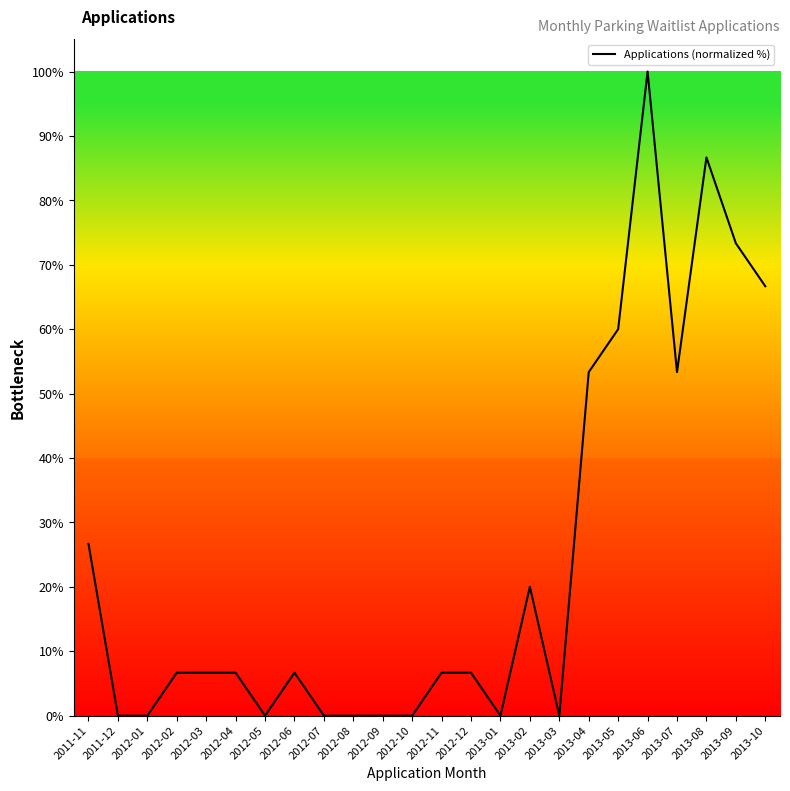

What is the sum of the values at 2012-12 and 2011-11?

33.3